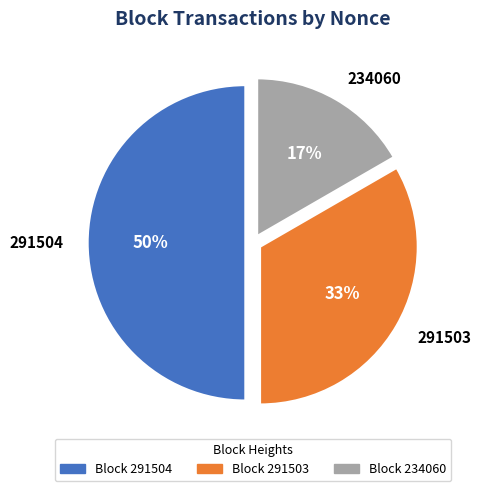

Is the sum of 291504 and 234060 greater than half?

Yes